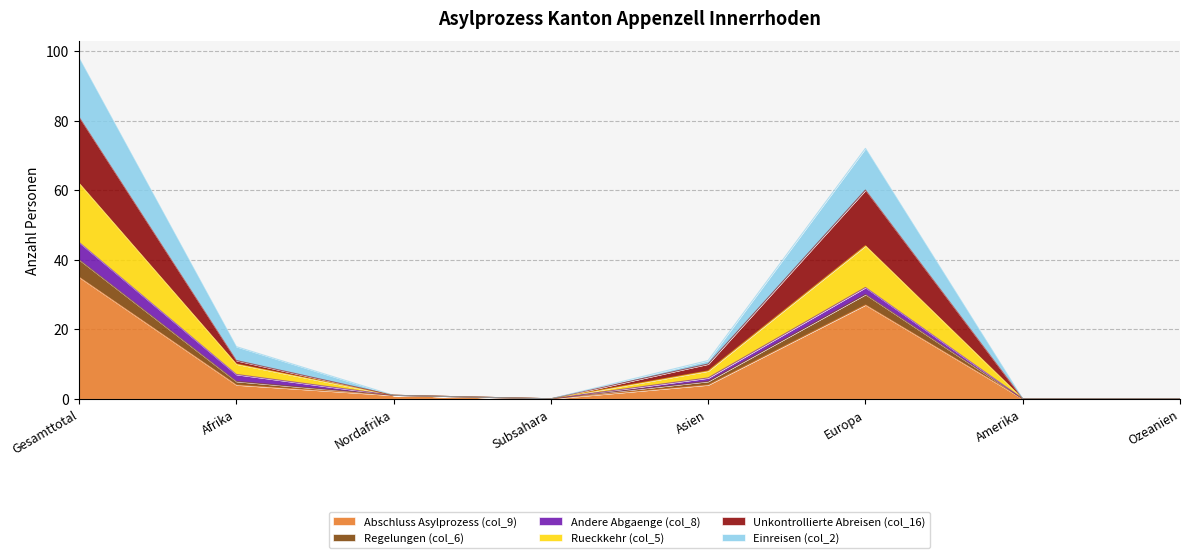

At which label does Einreisen (col_2) first exceed 11?

Gesamttotal